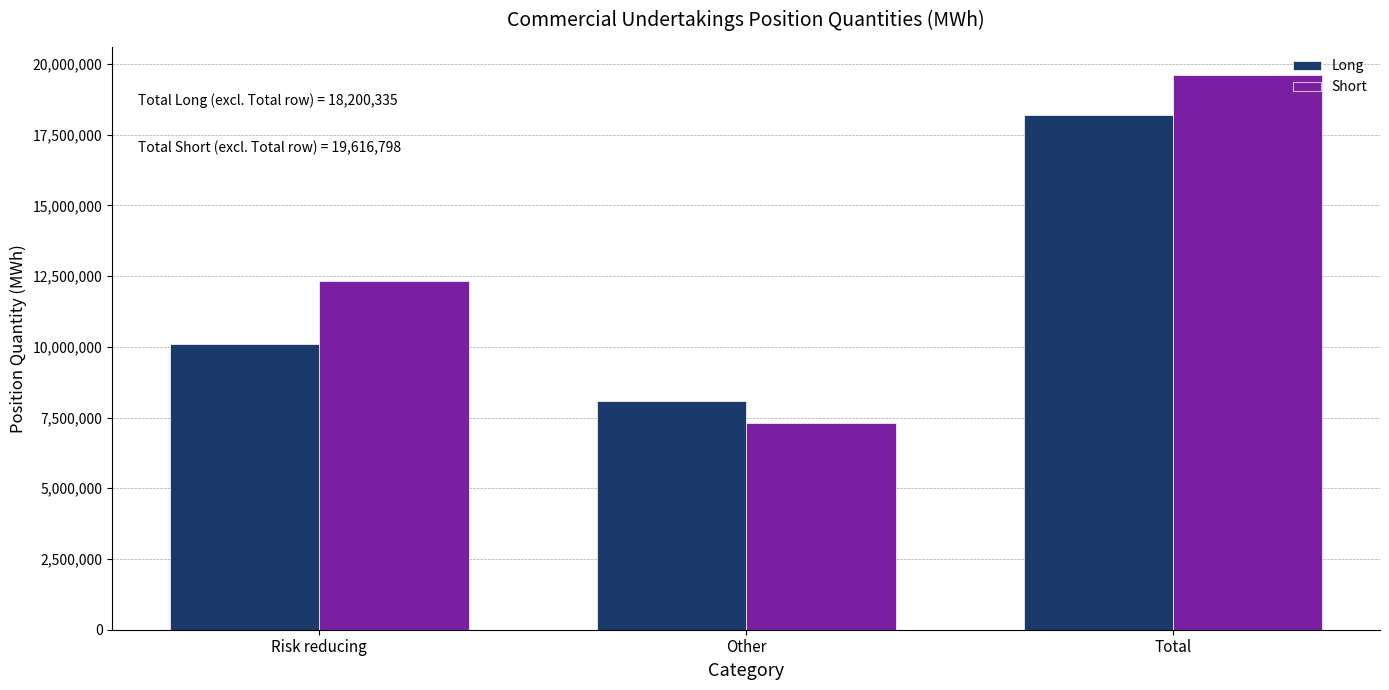

Reading right to left, what are all the values shown in this chart?

Long: 18200335	8091346	10108989
Short: 19616798	7294955	12321843